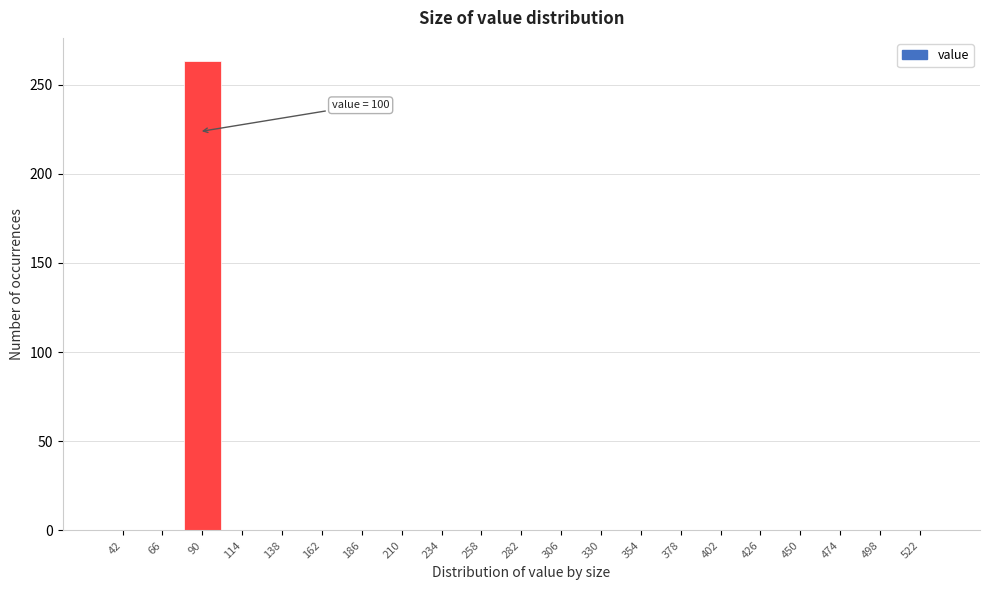

At which category does the chart reach its peak across all series?

90